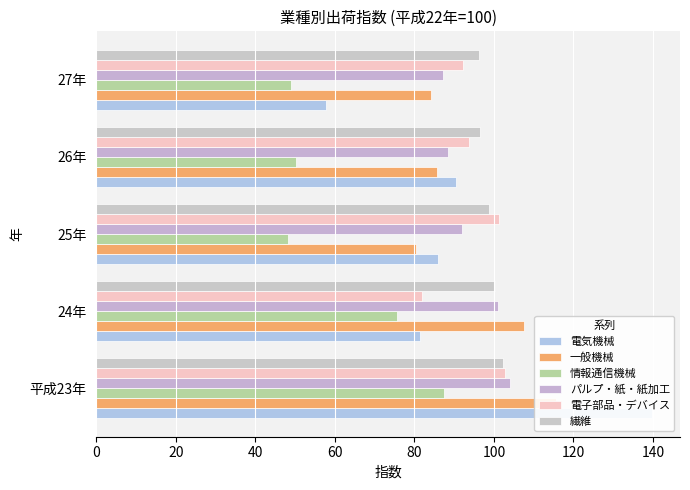

How many bars are there in total?

30